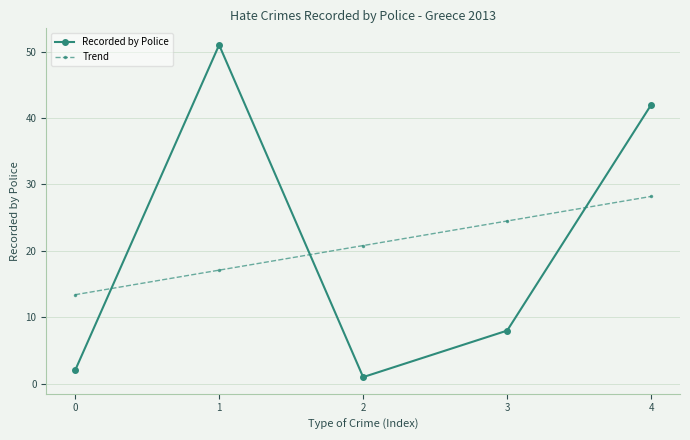

Rank the series at 4 from highest to lowest value.

Recorded by Police, Trend